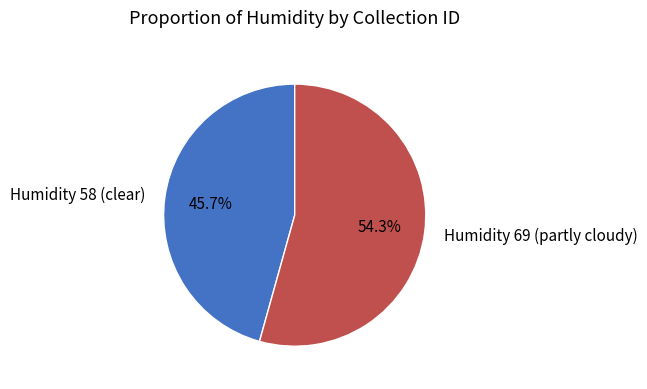

Between Humidity 58 (clear) and Humidity 69 (partly cloudy), which is larger?

Humidity 69 (partly cloudy)